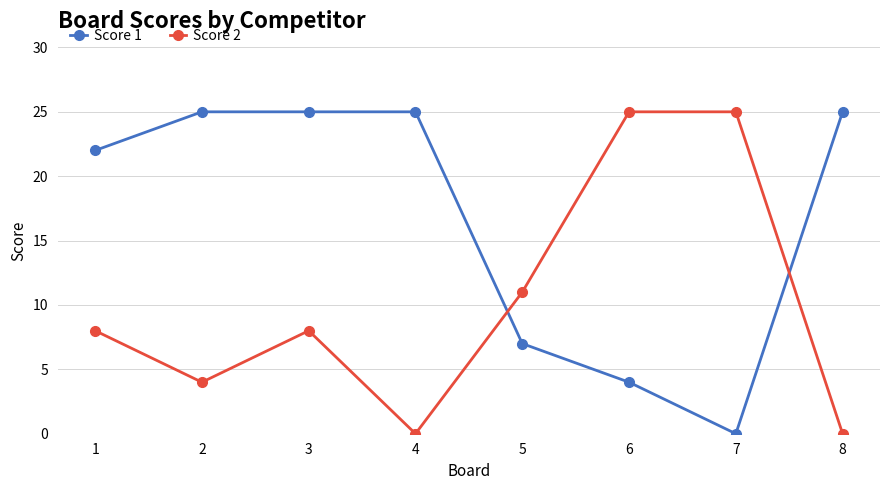

How many lines are shown in the chart?

2